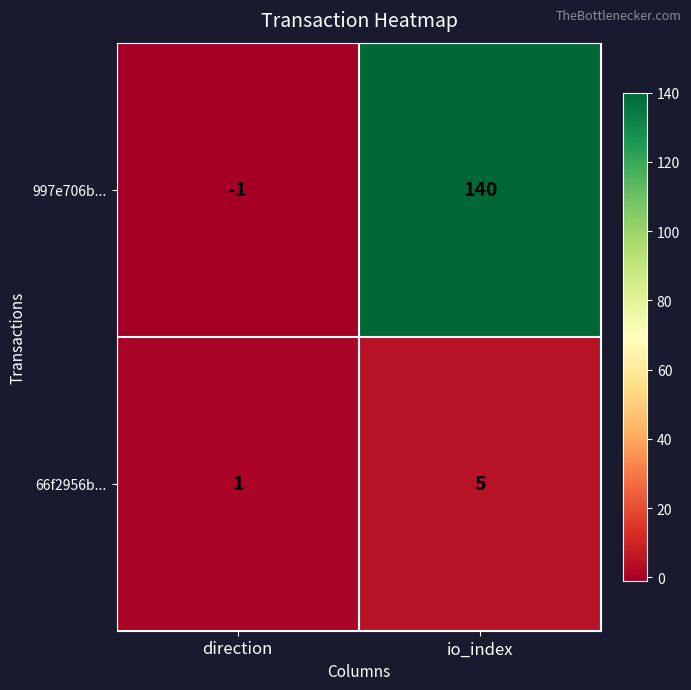

Reading right to left, transcribe all the data shown in this chart.

997e706b...: 140	-1
66f2956b...: 5	1